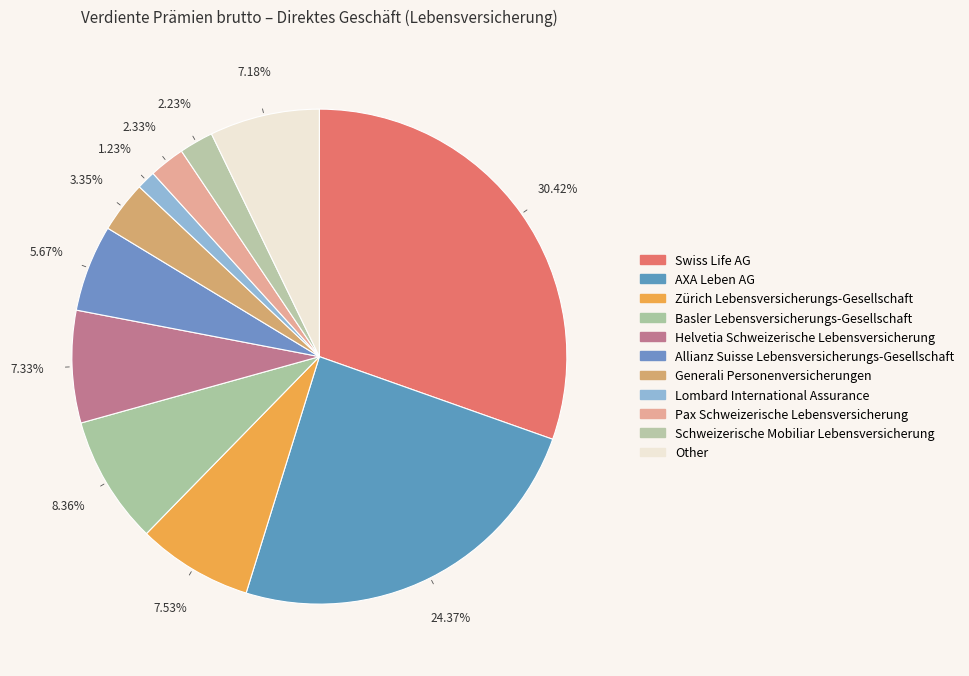

Count the number of slices in the pie.

11